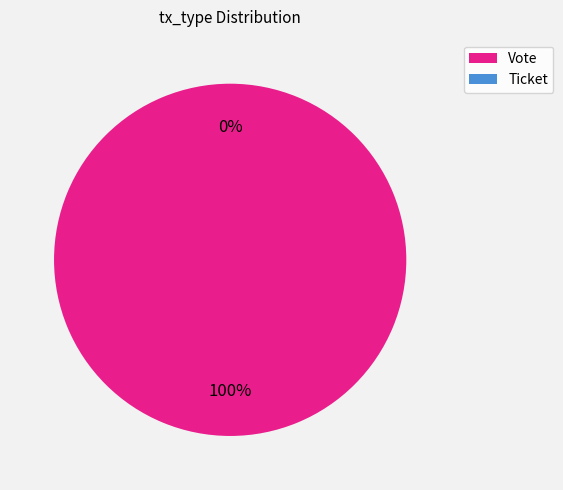

What portion of the pie excludes Ticket?

100.0%